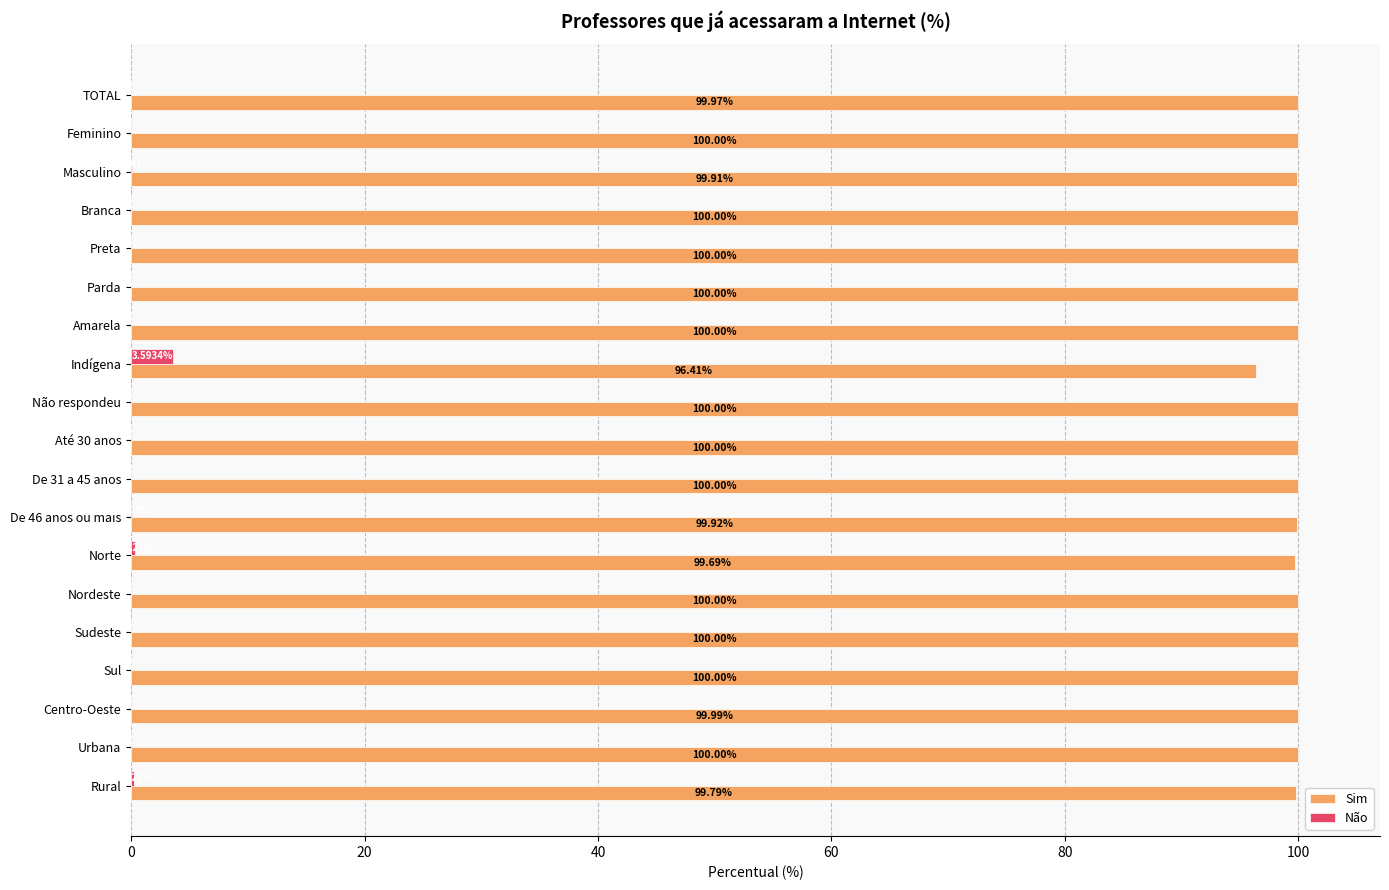

How many data points does each series have?

19